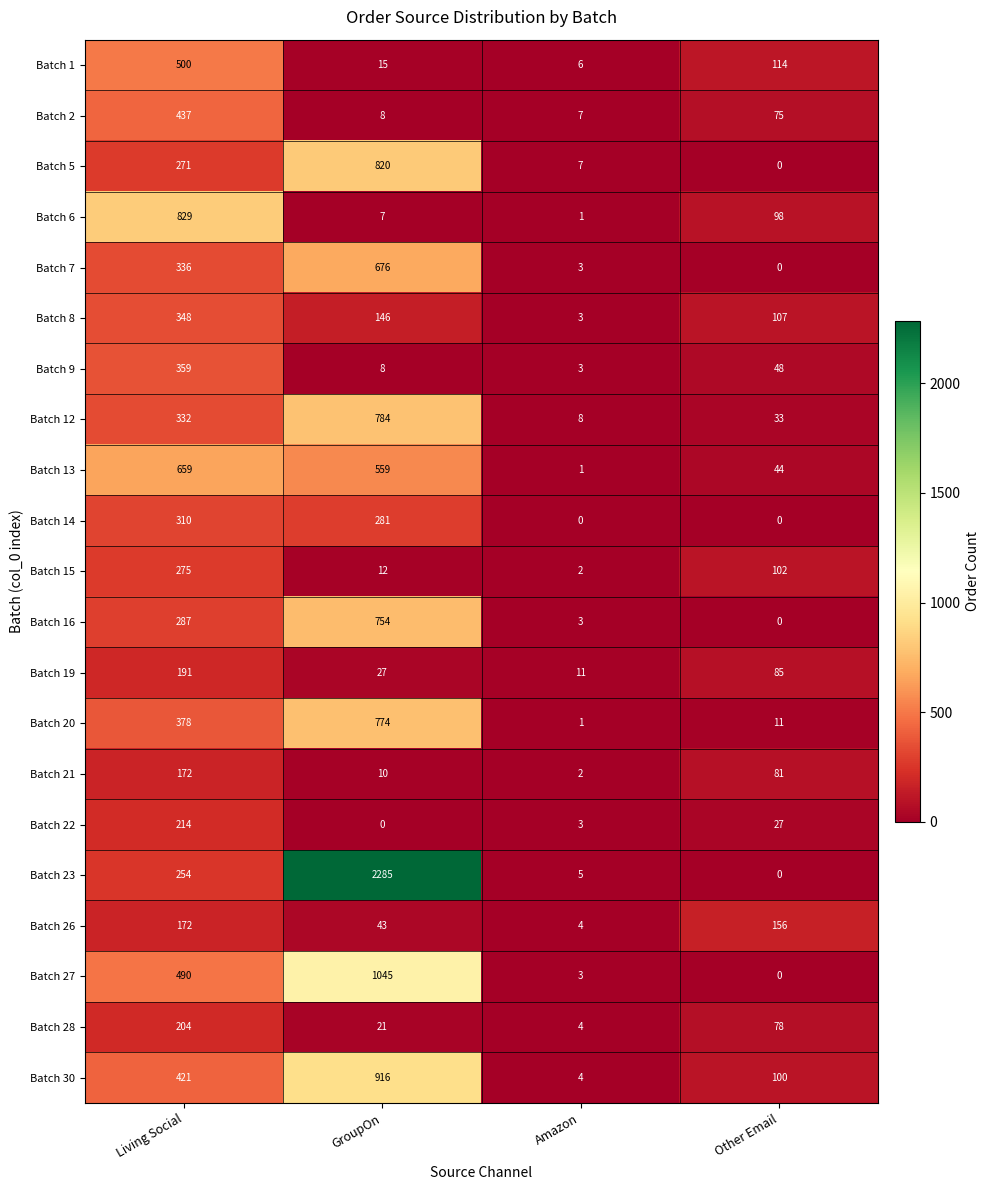

Count the number of data series in this chart.

21